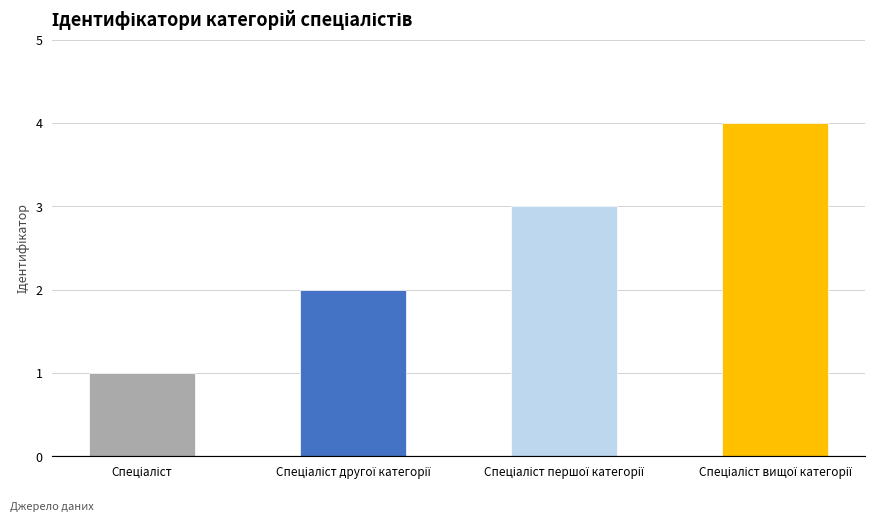

Are the bars horizontal?

No